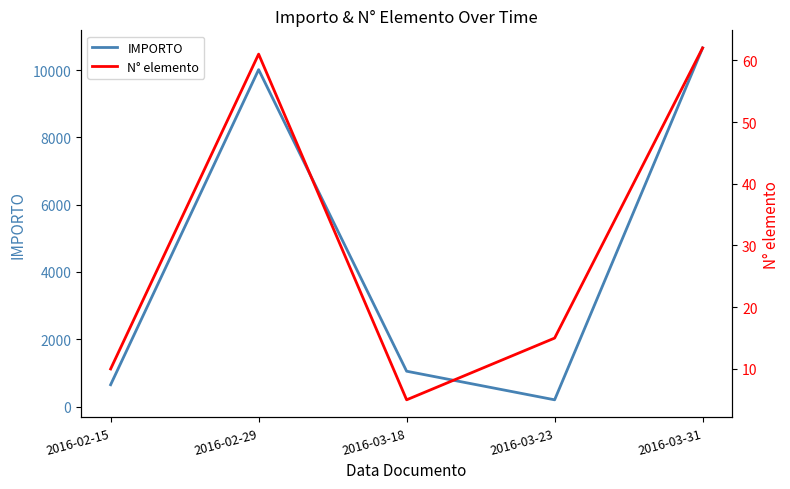

What is the maximum value shown in the chart?

10657.1